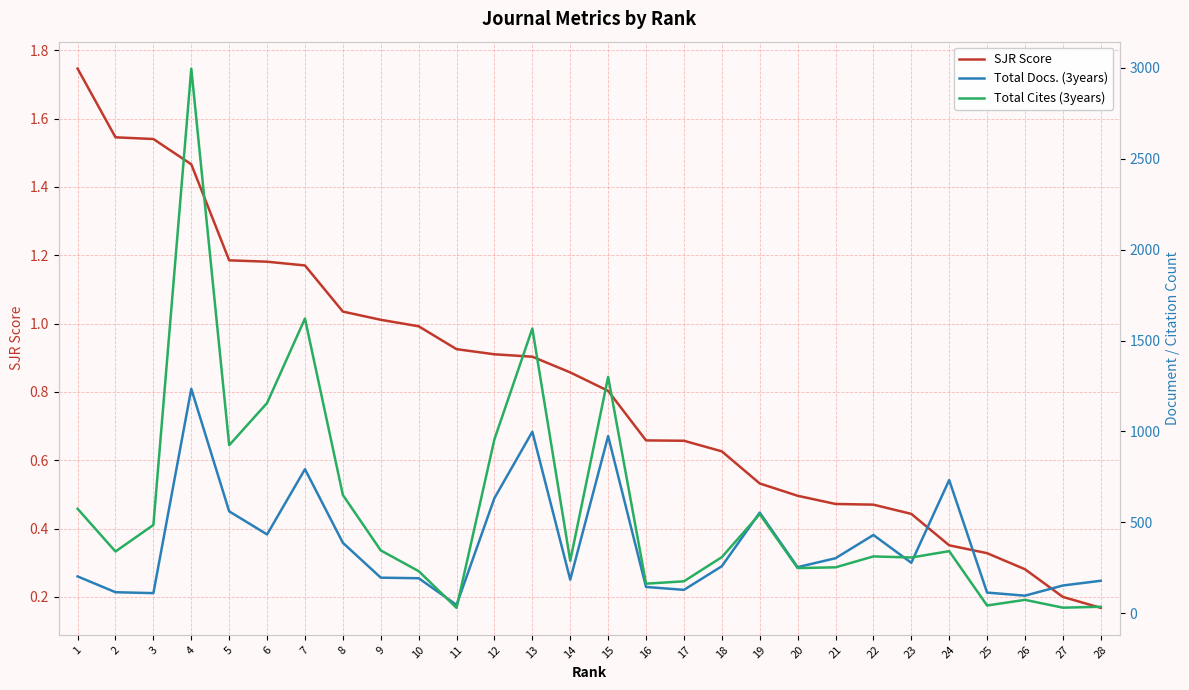

Which series ends up on top after the final intersection of Total Cites (3years) and Total Docs. (3years)?

Total Docs. (3years)